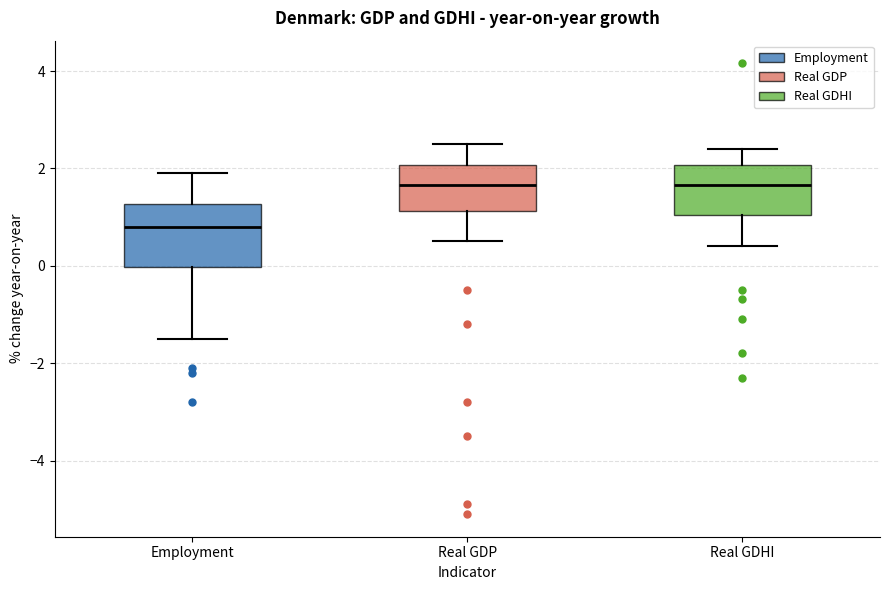

Reading left to right, read every box against the y-axis: the position of its median line, the range the box covers, and the ends of its whiskers. The values are not printed on the chart, so give them approximately, as read against the axis.

Employment: median 0.8, box 0.0 to 1.2, whiskers -1.4 to 2.0
Real GDP: median 1.6, box 1.2 to 2.0, whiskers 0.6 to 2.6
Real GDHI: median 1.6, box 1.0 to 2.0, whiskers 0.4 to 2.4